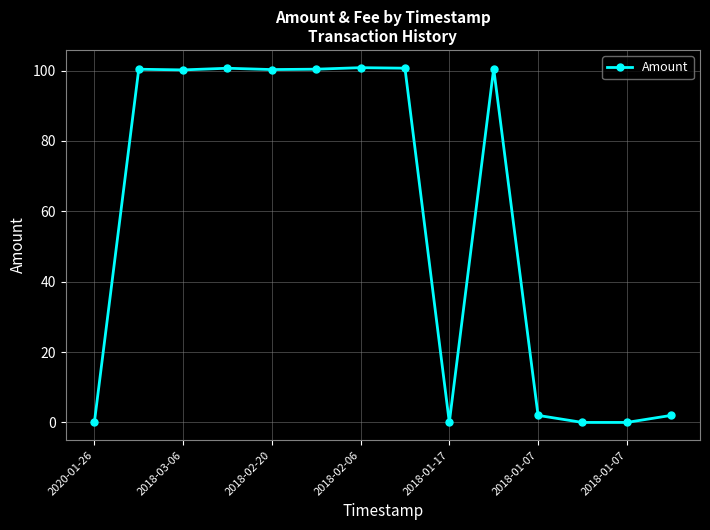

True or false: there are more than 2 points higher than both neighbors.

True